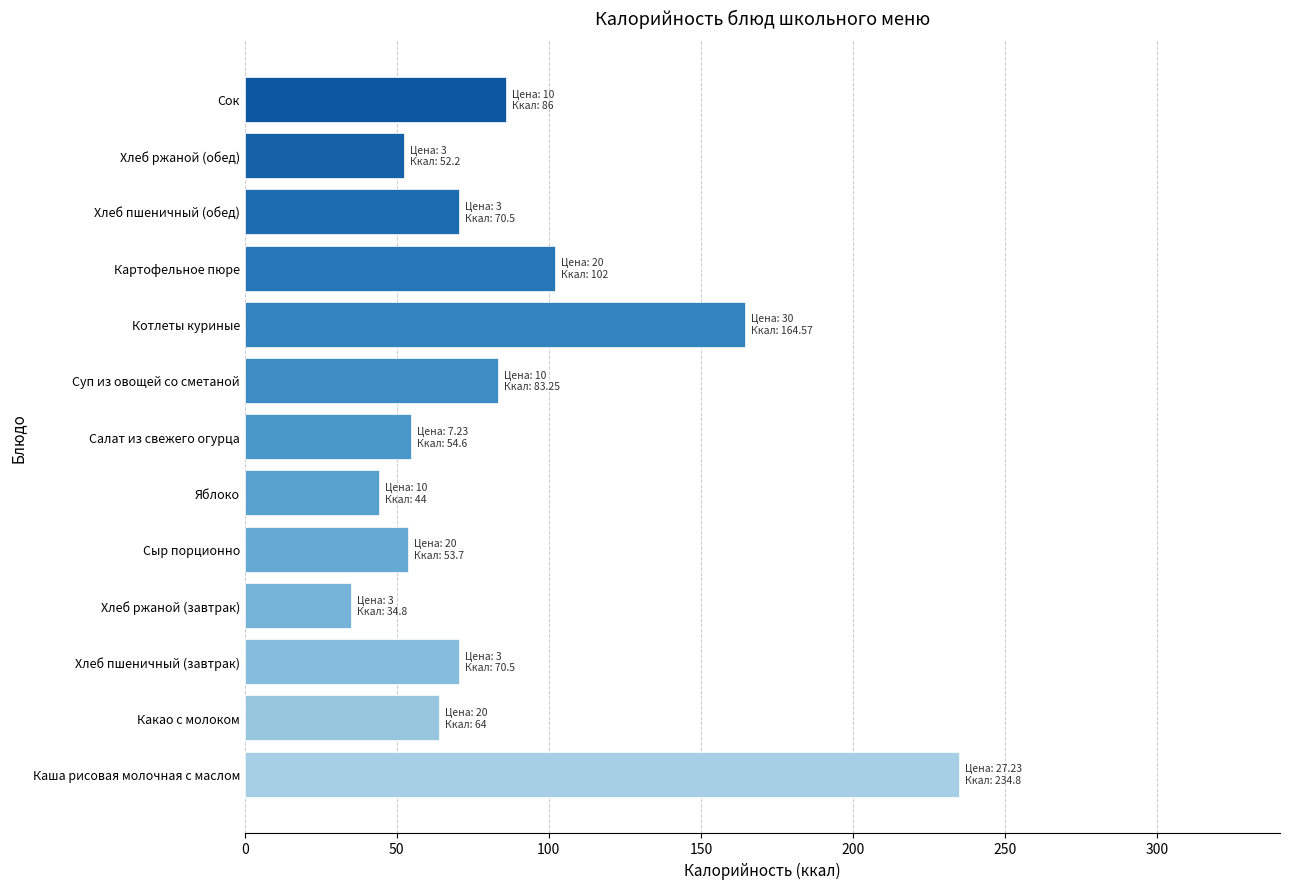

Does the chart contain stacked bars?

No